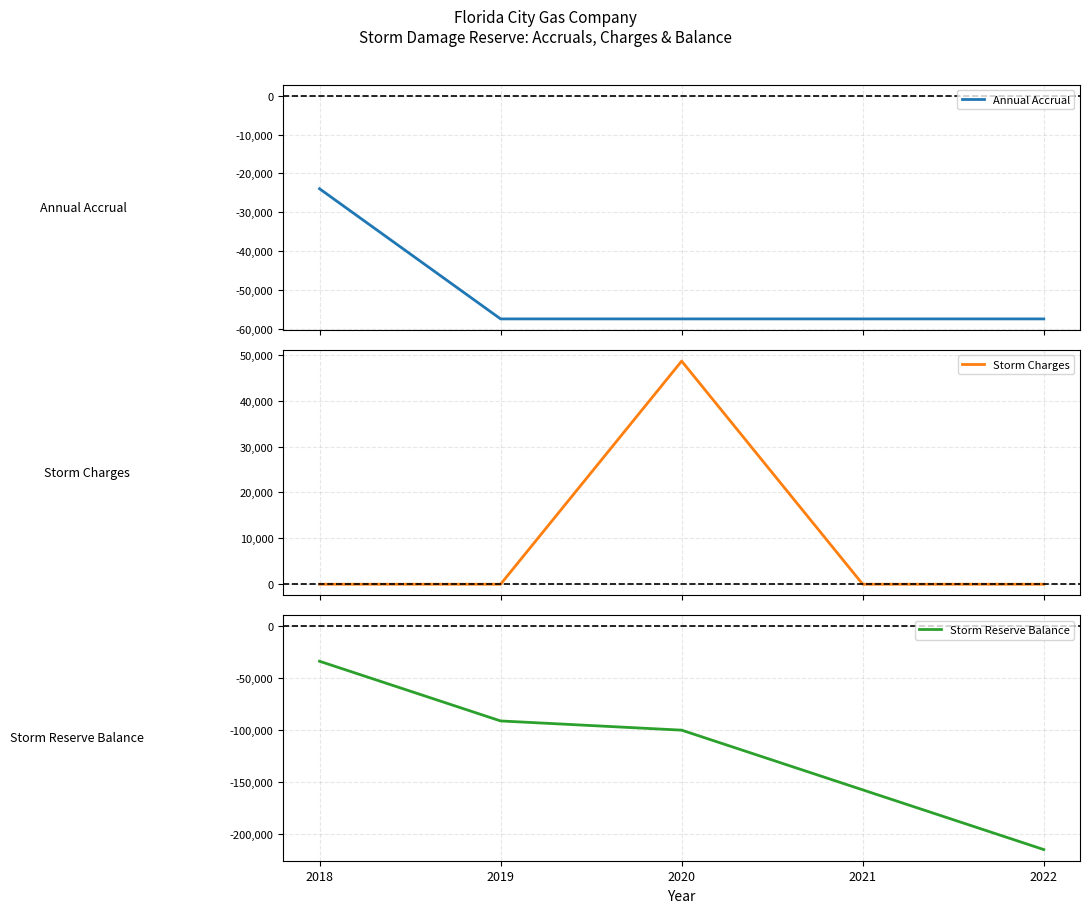

The Annual Accrual series shows -24887.9 at 2022. True or false?

False